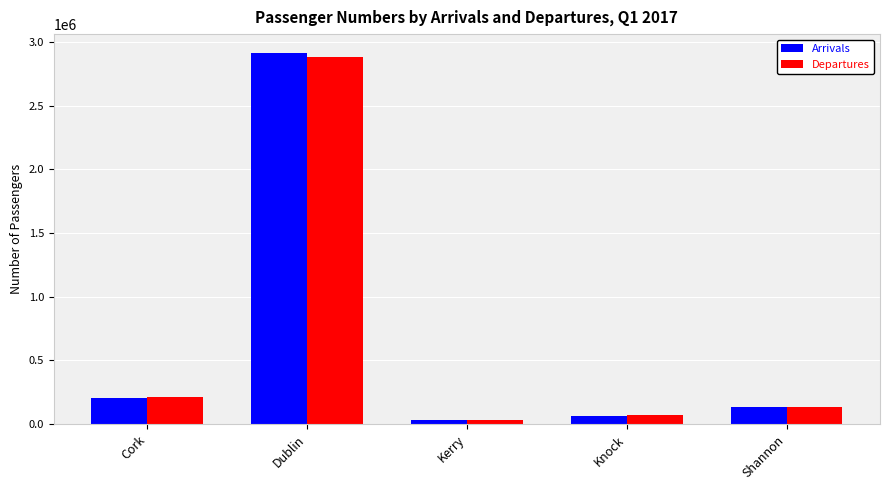

Which category has the lowest value across all series?

Kerry